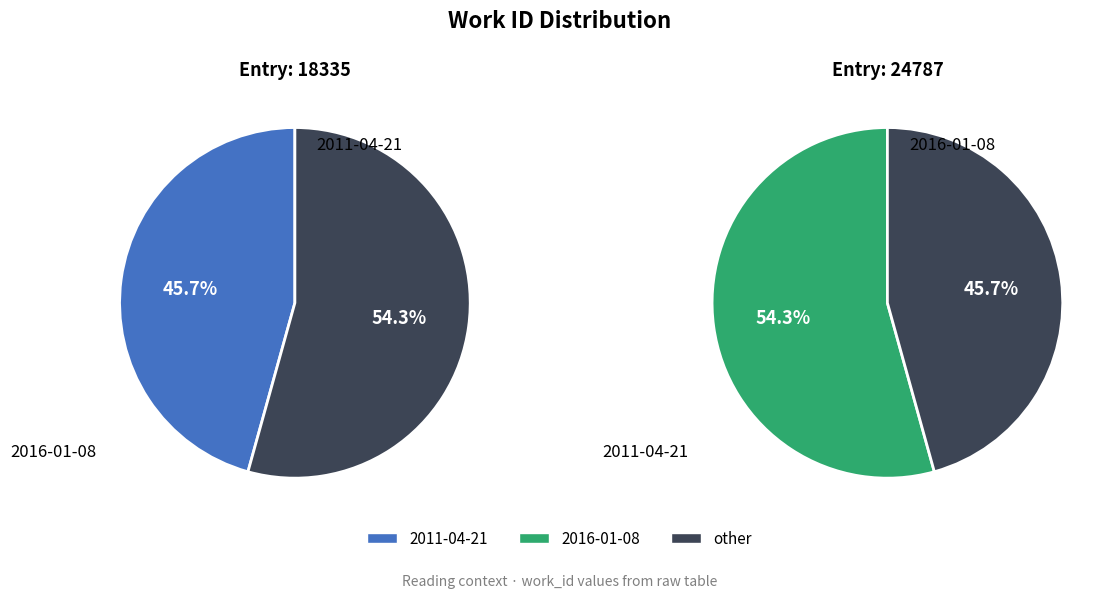

The 2011-04-21 slice represents 35% of the pie. True or false?

False